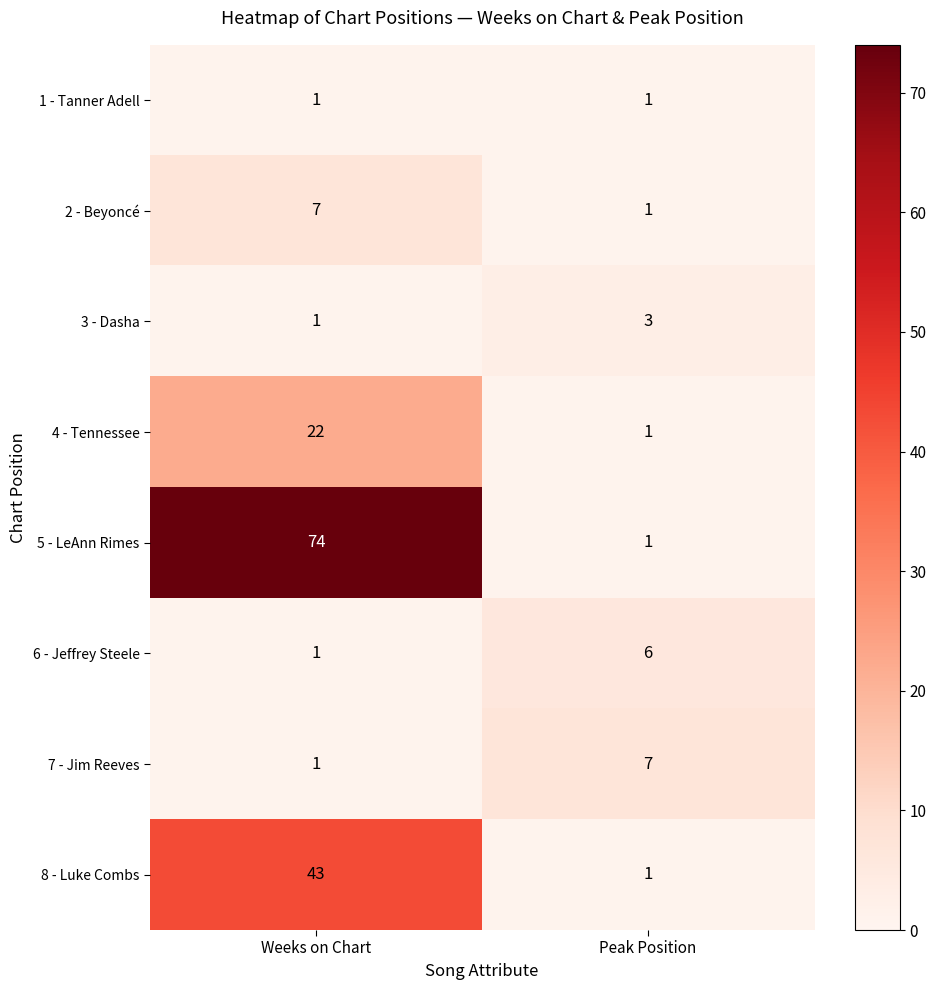

What is the maximum value shown in the chart?

74